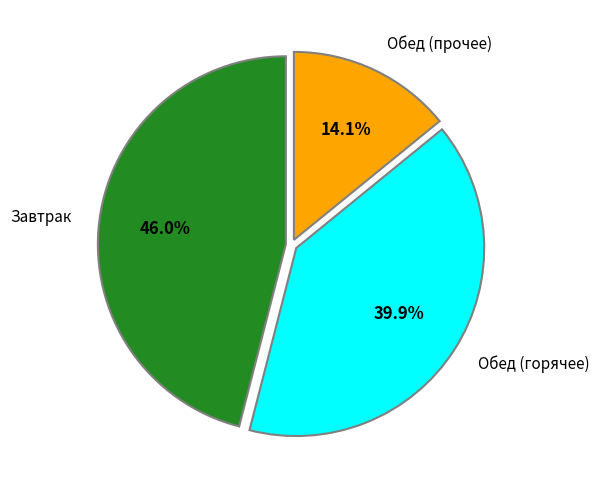

What percentage do Обед (горячее) and Обед (прочее) together represent?

54.0%